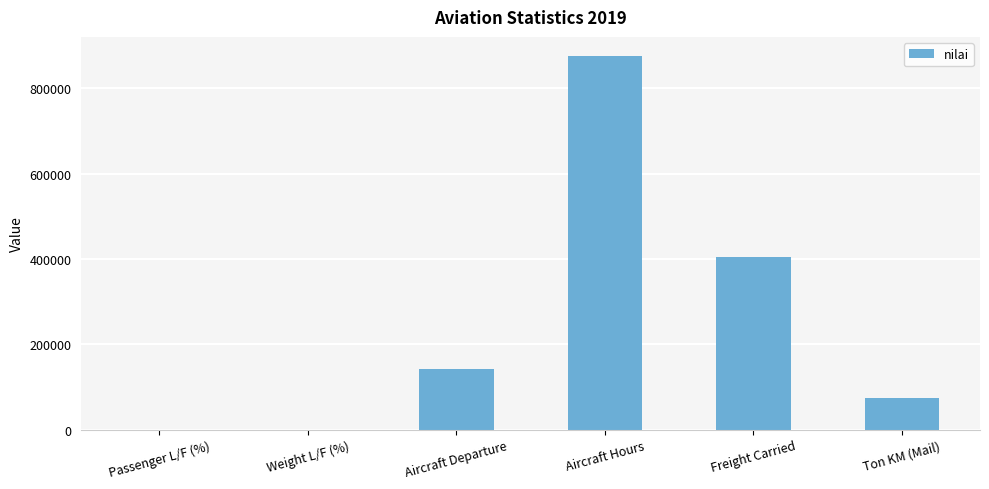

Which has a higher value, Aircraft Hours or Aircraft Departure?

Aircraft Hours